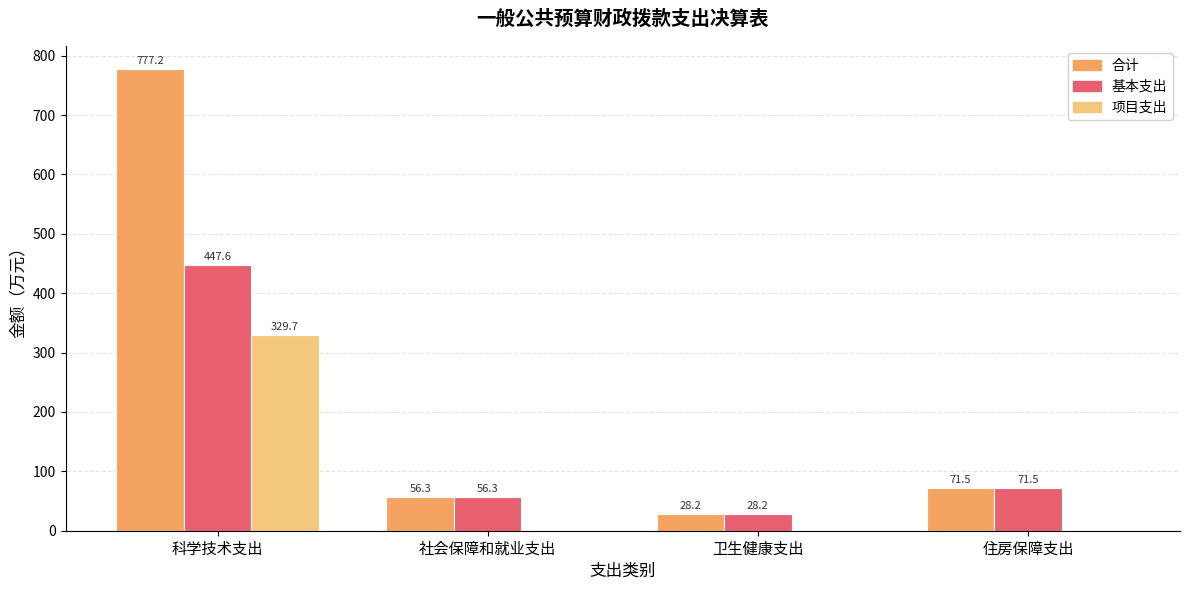

What is the sum of the 项目支出 values at 卫生健康支出 and 科学技术支出?

329.7